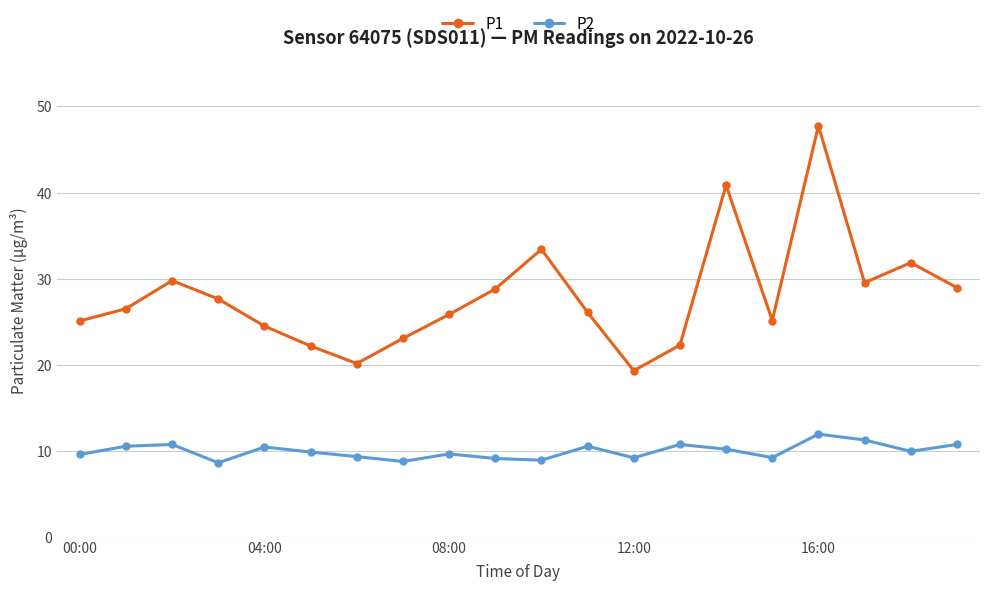

How many lines are shown in the chart?

2